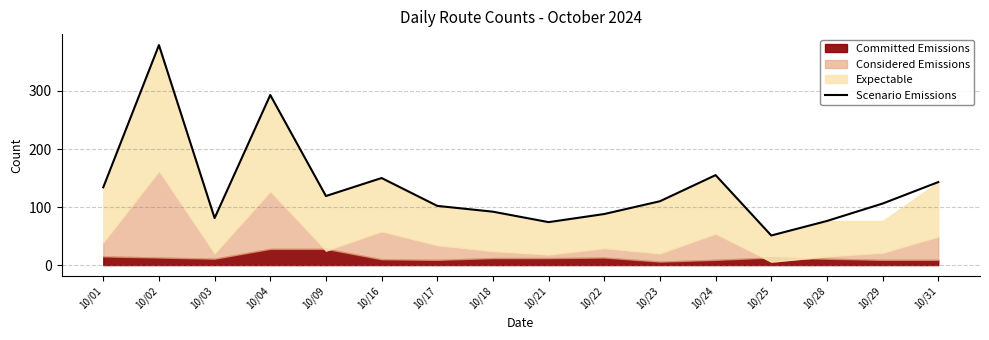

Where does the data first go above 110?

10/01